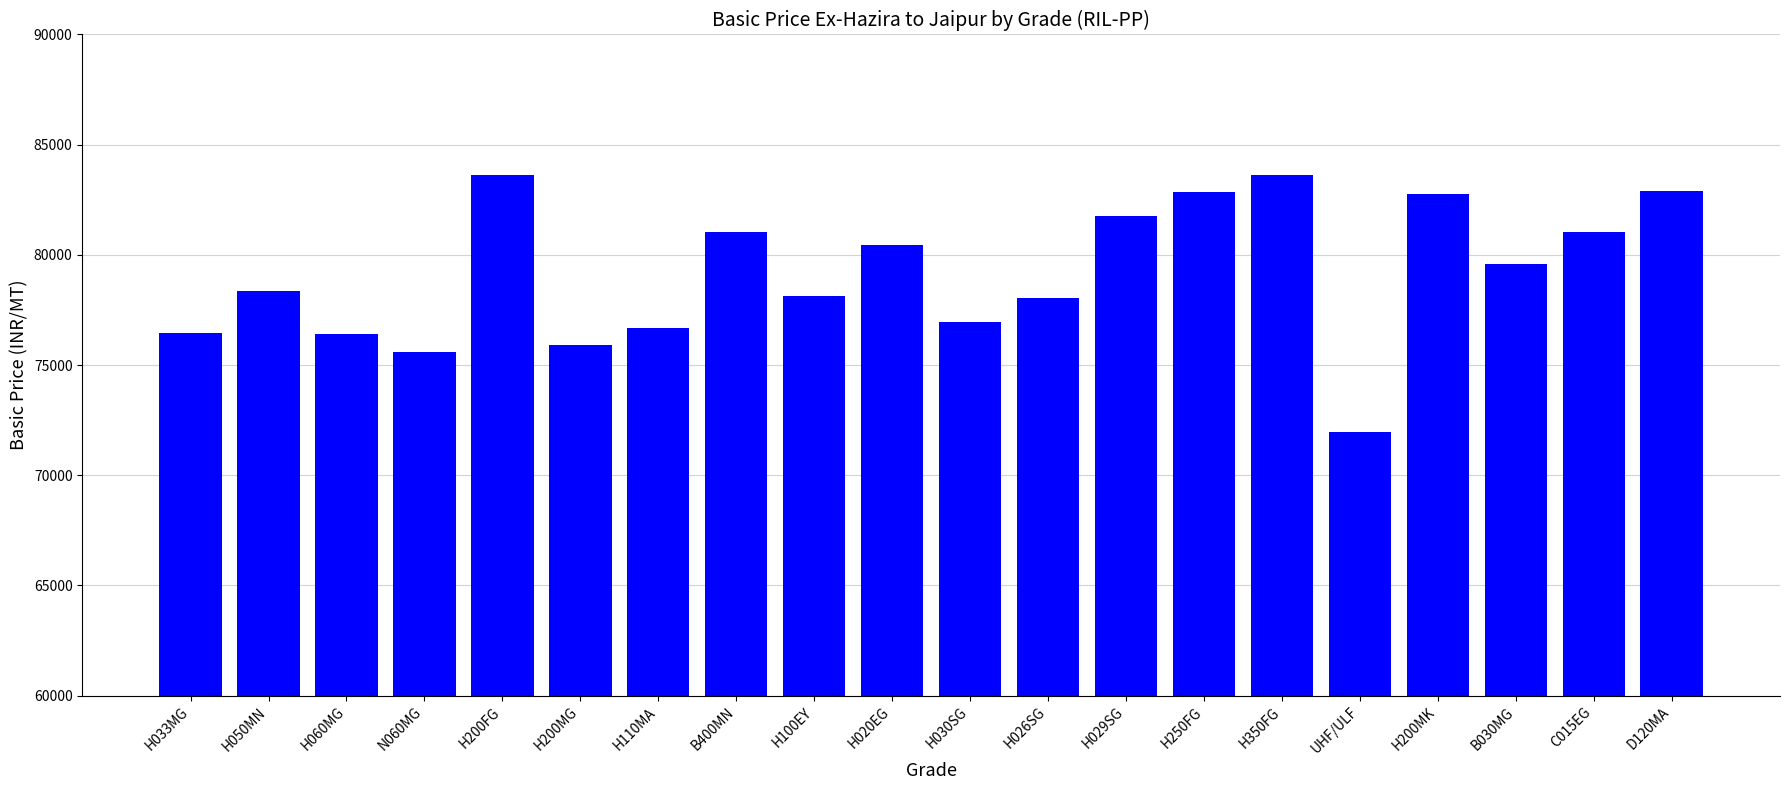

What position from the right is H200FG?

16